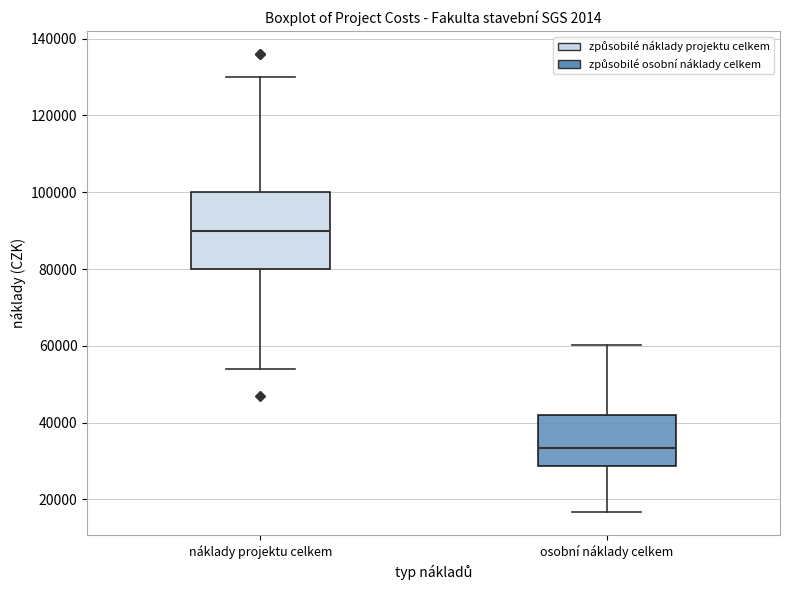

Reading left to right, read every box against the y-axis: the position of its median line, the range the box covers, and the ends of its whiskers. The values are not printed on the chart, so give them approximately, as read against the axis.

náklady projektu celkem: median 90000, box 80000 to 100000, whiskers 54000 to 130000
osobní náklady celkem: median 34000, box 28000 to 42000, whiskers 16000 to 60000